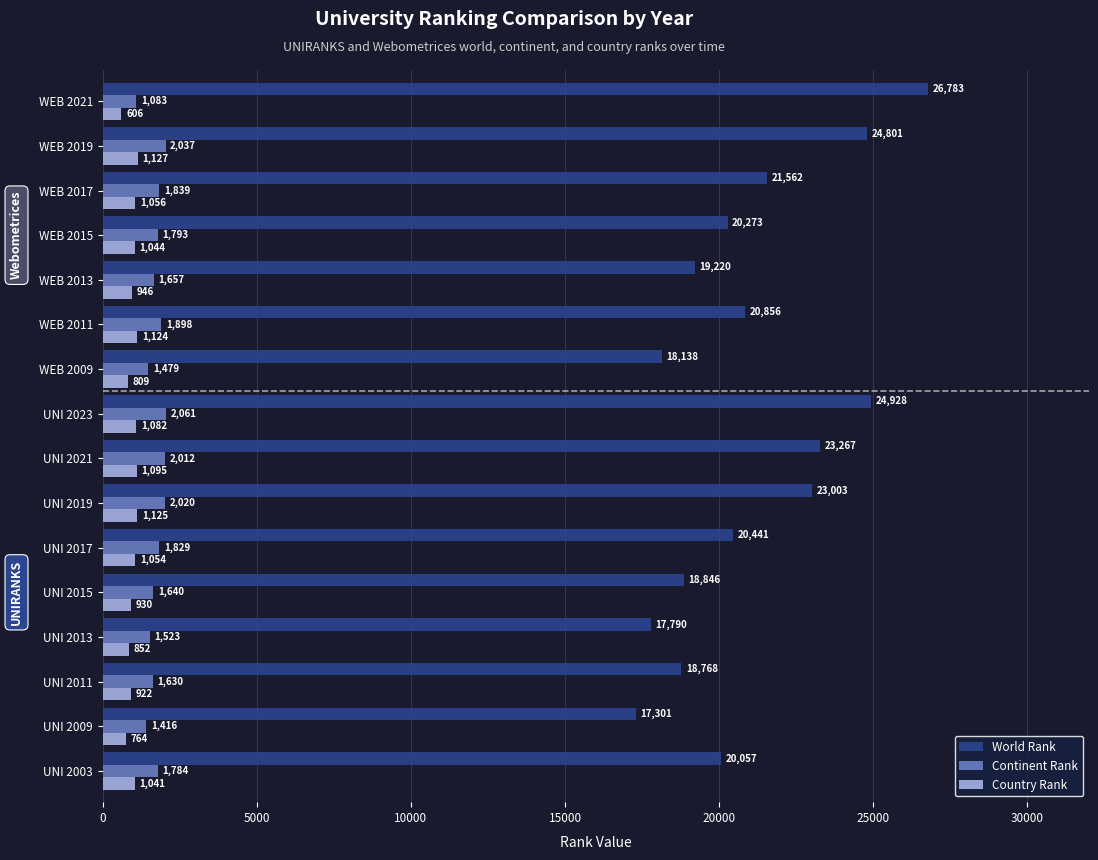

How many distinct data groups are displayed?

3